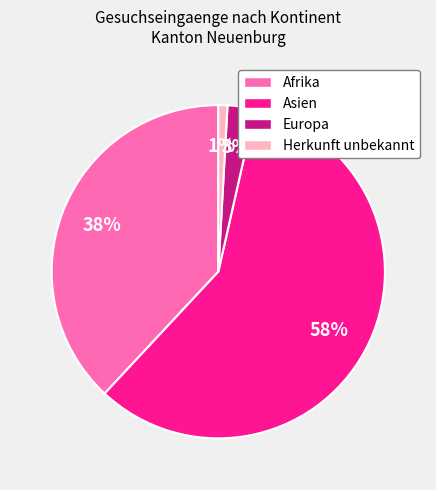

Which category accounts for the majority?

Asien